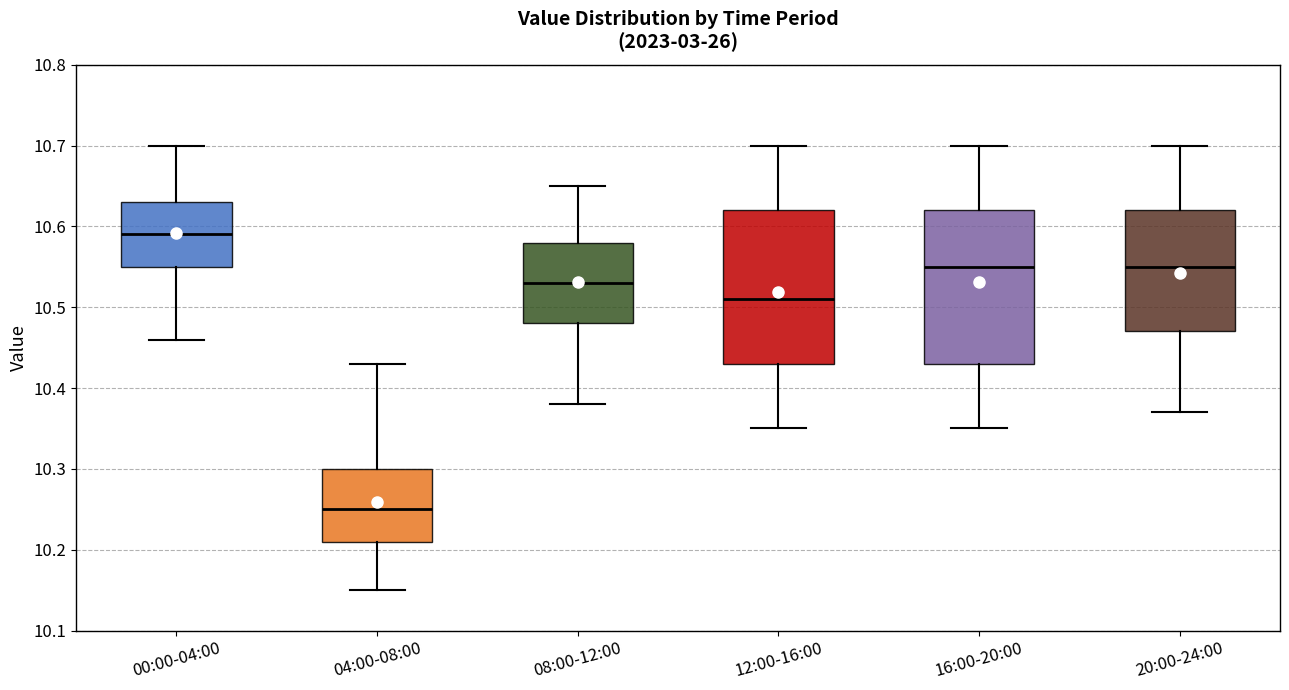

Which box's median line is the highest?

00:00-04:00